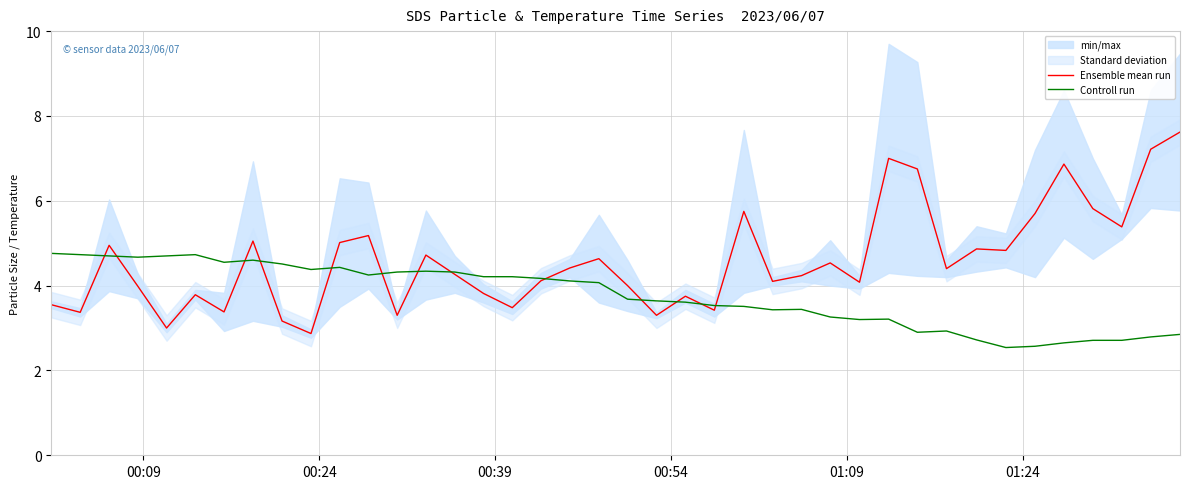

What is the maximum value for Controll run?

4.8